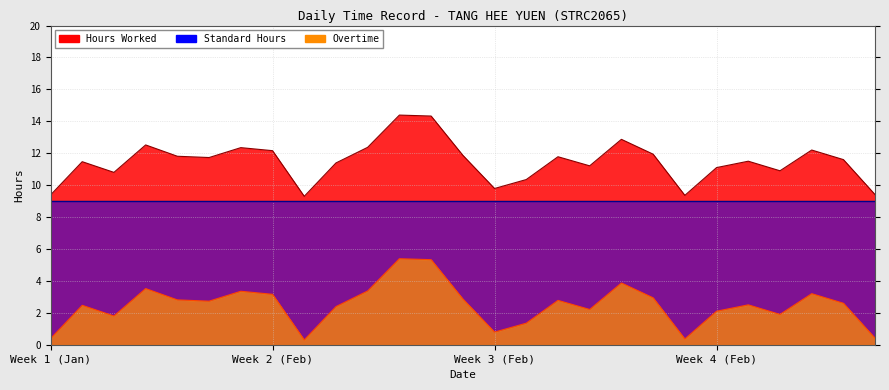

At how many categories does at least one series exceed 4?

27